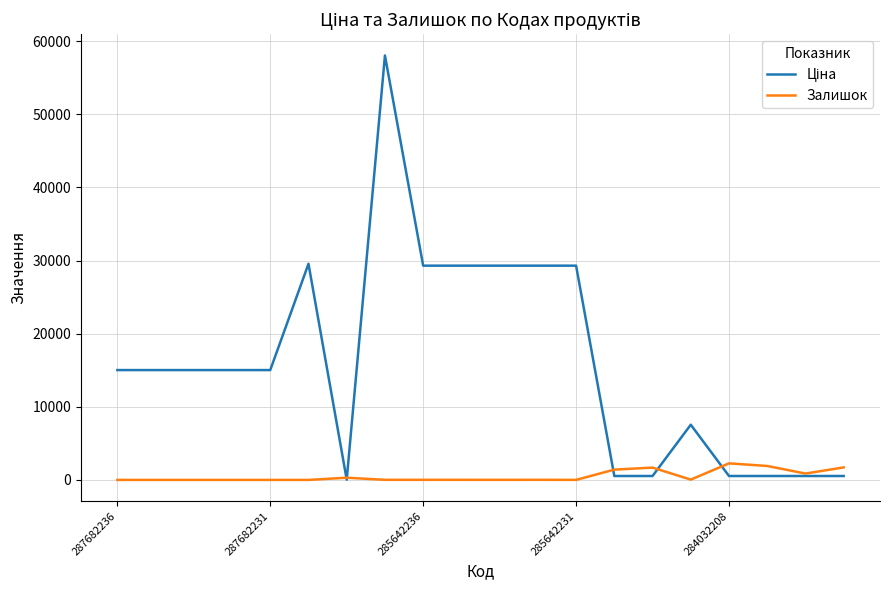

What is the highest value of the Залишок series?

2265.0